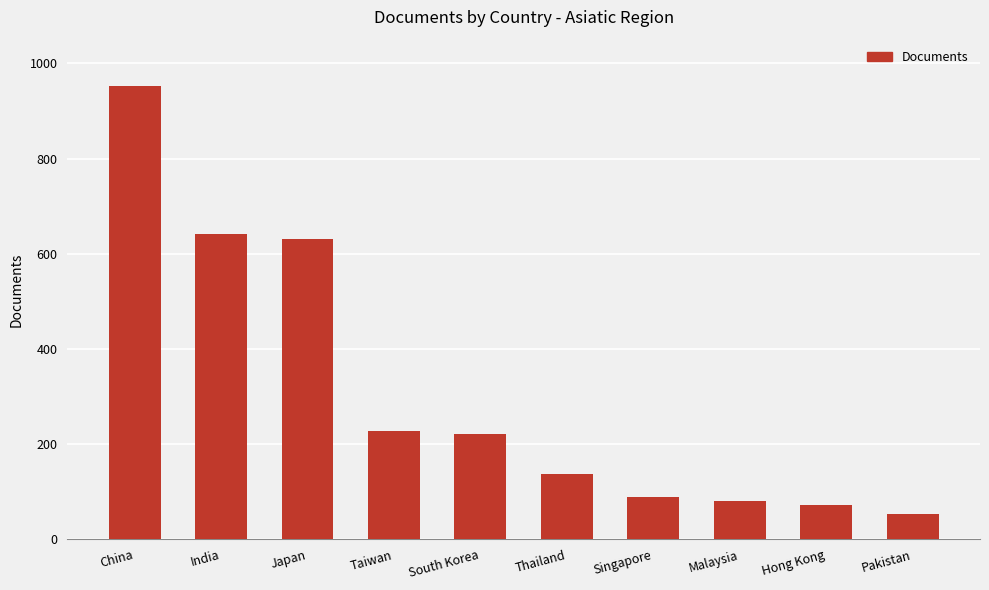

Reading left to right, what are all the values shown in this chart?

953	641	632	228	221	138	88	81	71	53